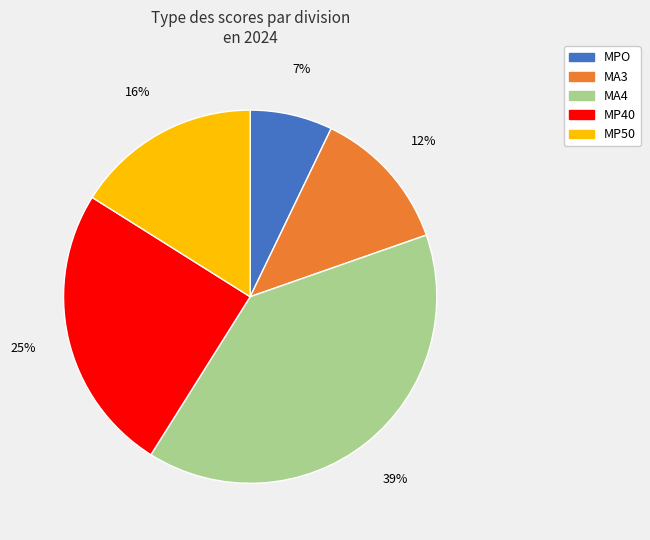

Rank the categories by value from lowest to highest.

MPO, MA3, MP50, MP40, MA4